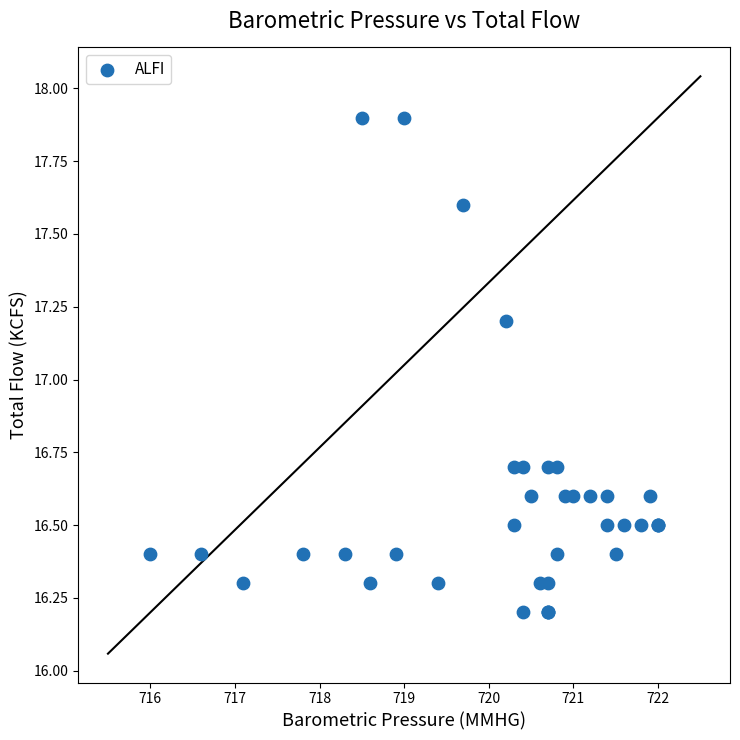

What Y value in the scatter plot is closest to 17?

17.2